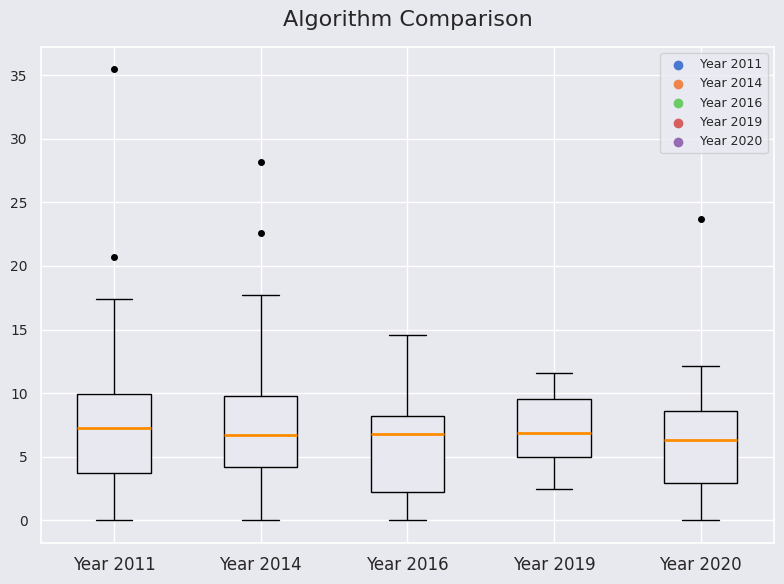

Reading left to right, transcribe this box plot: for each box, give where its median line is, the range the box spans, and where its two whiskers end, as read against the y-axis. The values are not printed on the chart, so give them approximately, as read against the axis.

Year 2011: median 7.0, box 3.5 to 10.0, whiskers 0.0 to 17.5
Year 2014: median 6.5, box 4.0 to 10.0, whiskers 0.0 to 17.5
Year 2016: median 7.0, box 2.5 to 8.0, whiskers 0.0 to 14.5
Year 2019: median 7.0, box 5.0 to 9.5, whiskers 2.5 to 11.5
Year 2020: median 6.5, box 3.0 to 8.5, whiskers 0.0 to 12.0